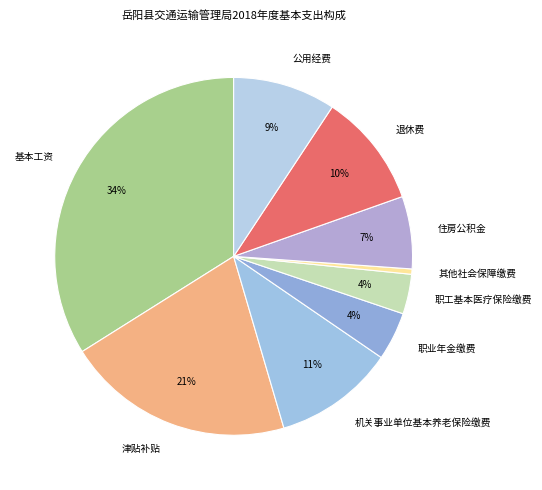

Which category has the smallest portion of the pie?

其他社会保障缴费